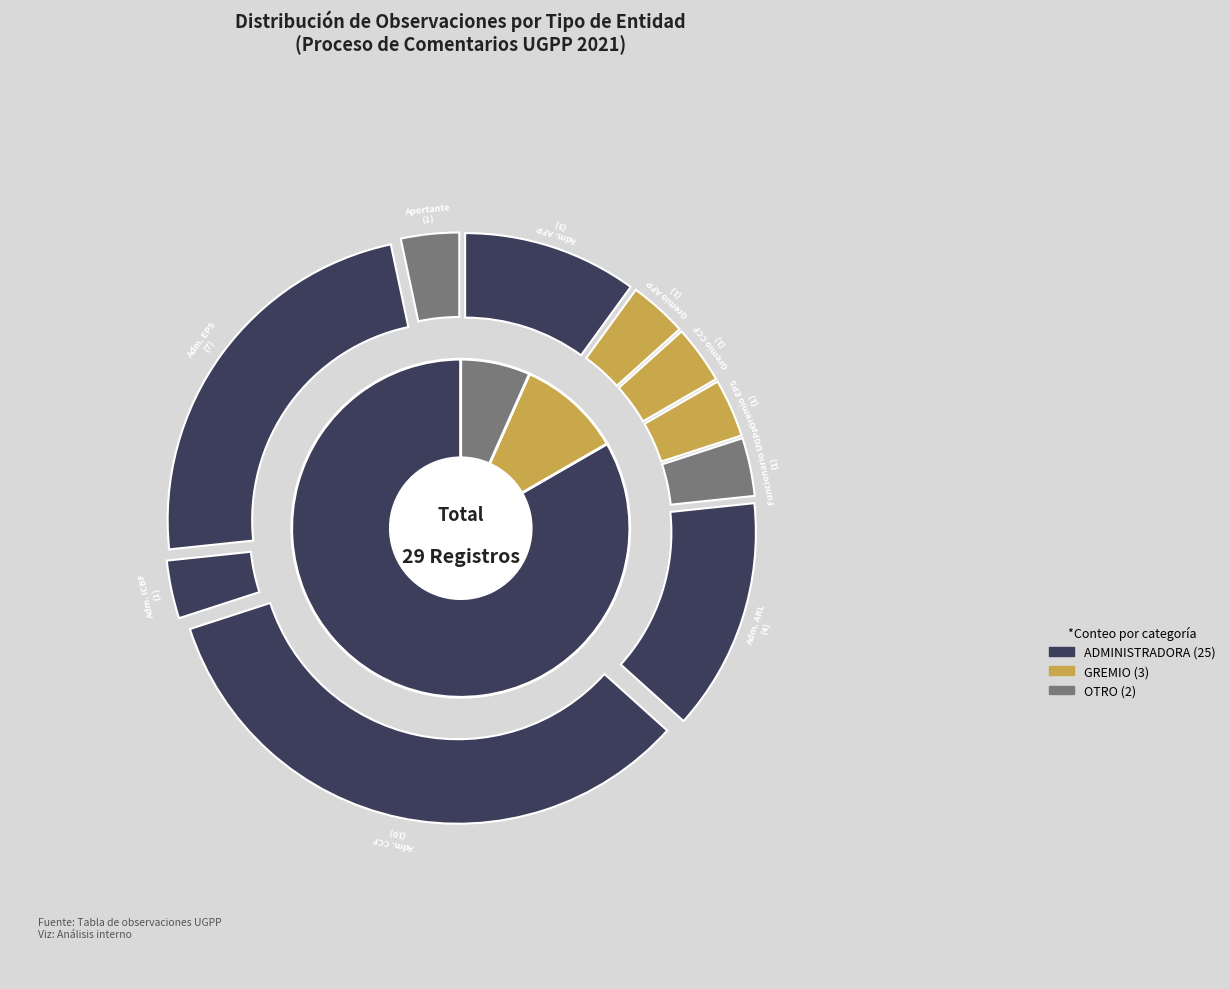

The Administradora - ICBF slice represents 3% of the pie. True or false?

True